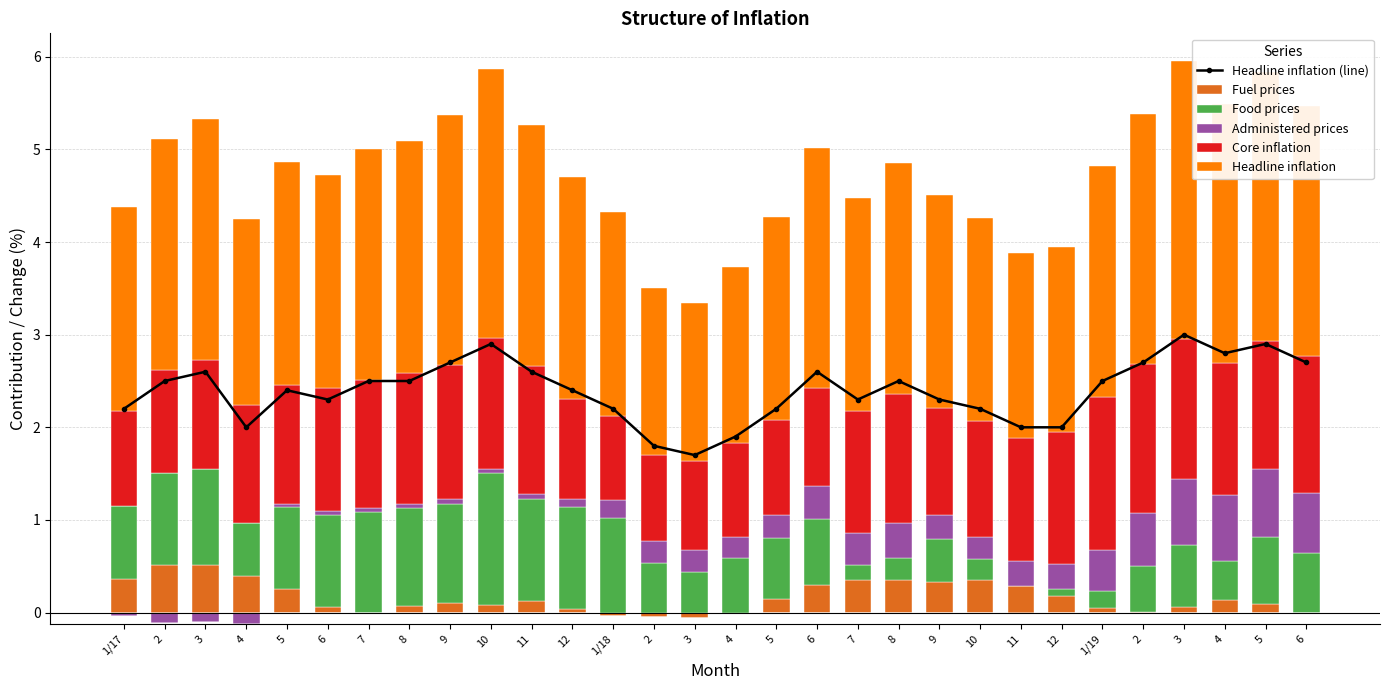

Which category has the highest value in the Core inflation series?

1/19